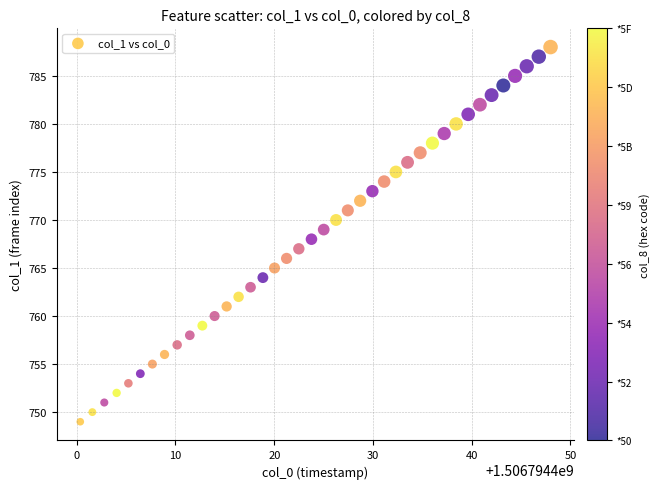

What is the range of Y values (max minus min)?

39